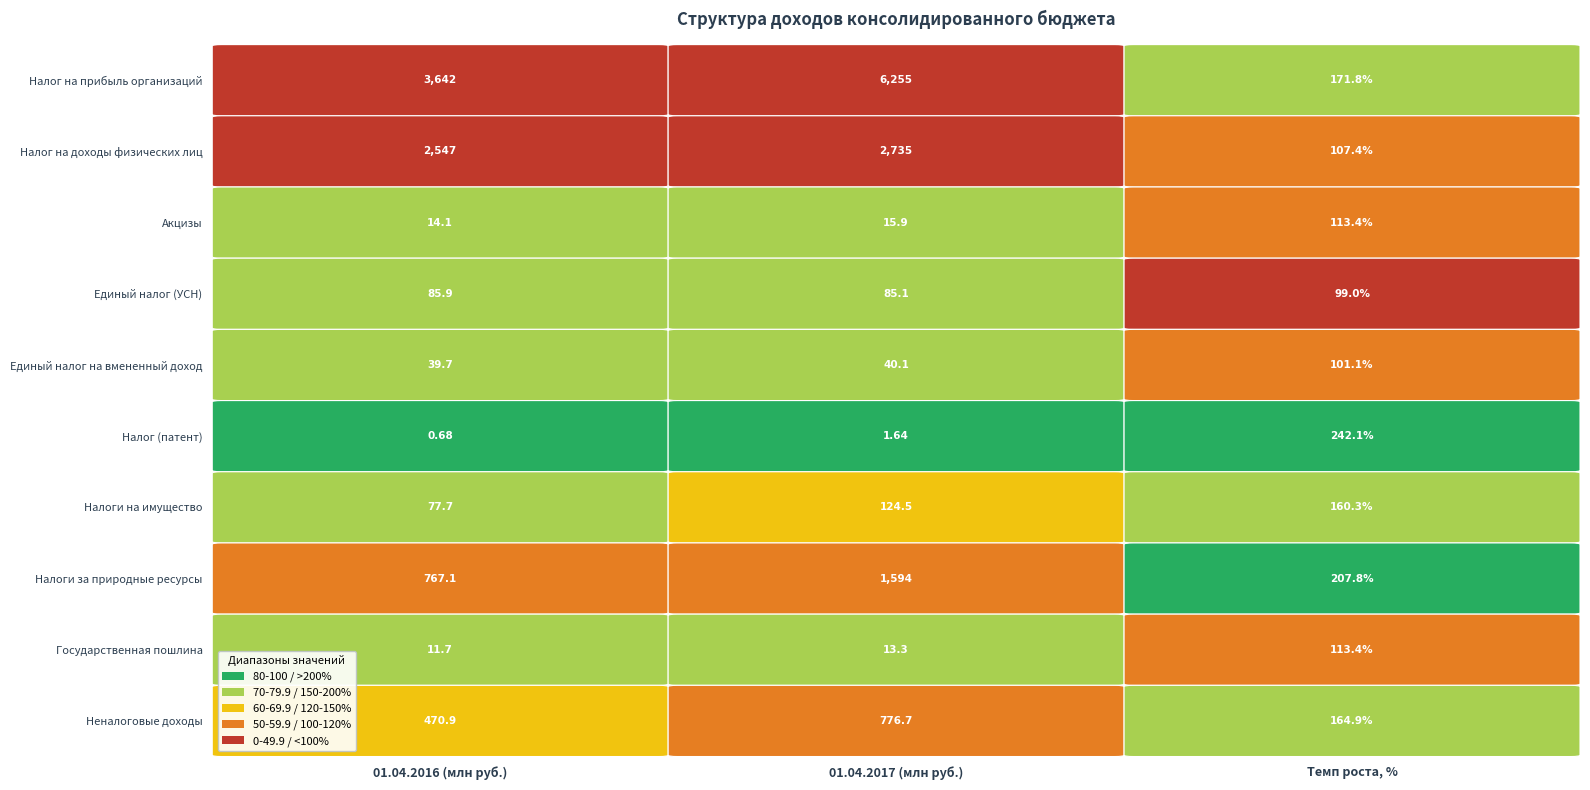

List the labels in order of Налоги за природные ресурсы value, largest first.

1, 0, 2